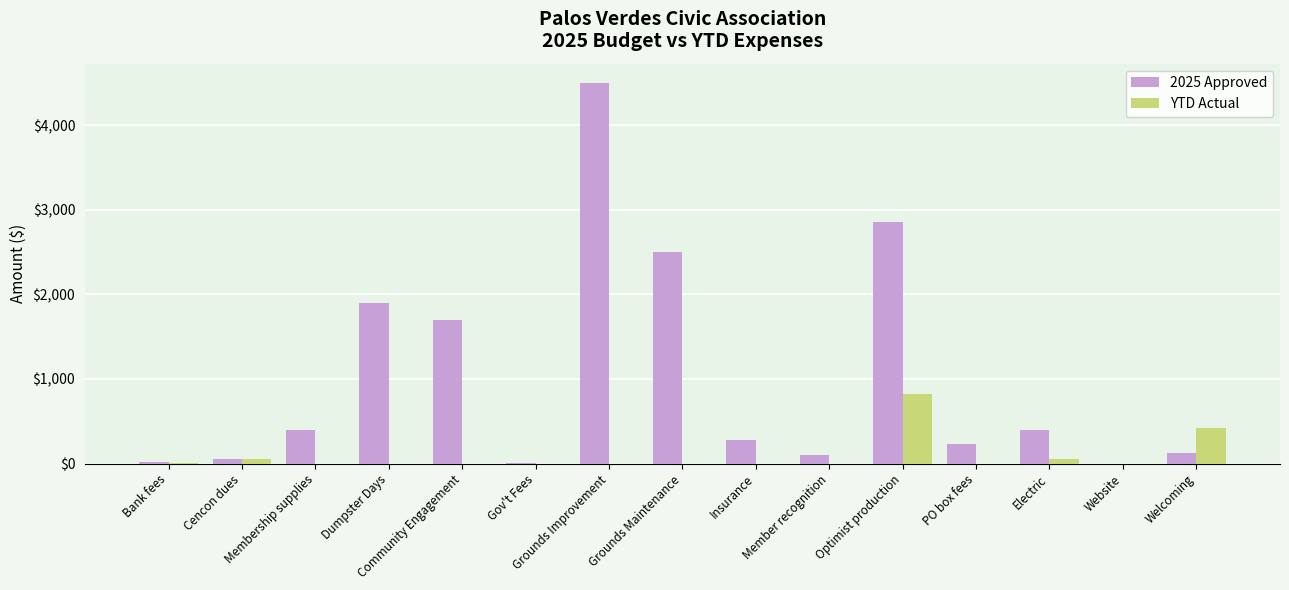

Which series has the largest total across all categories?

2025 Approved